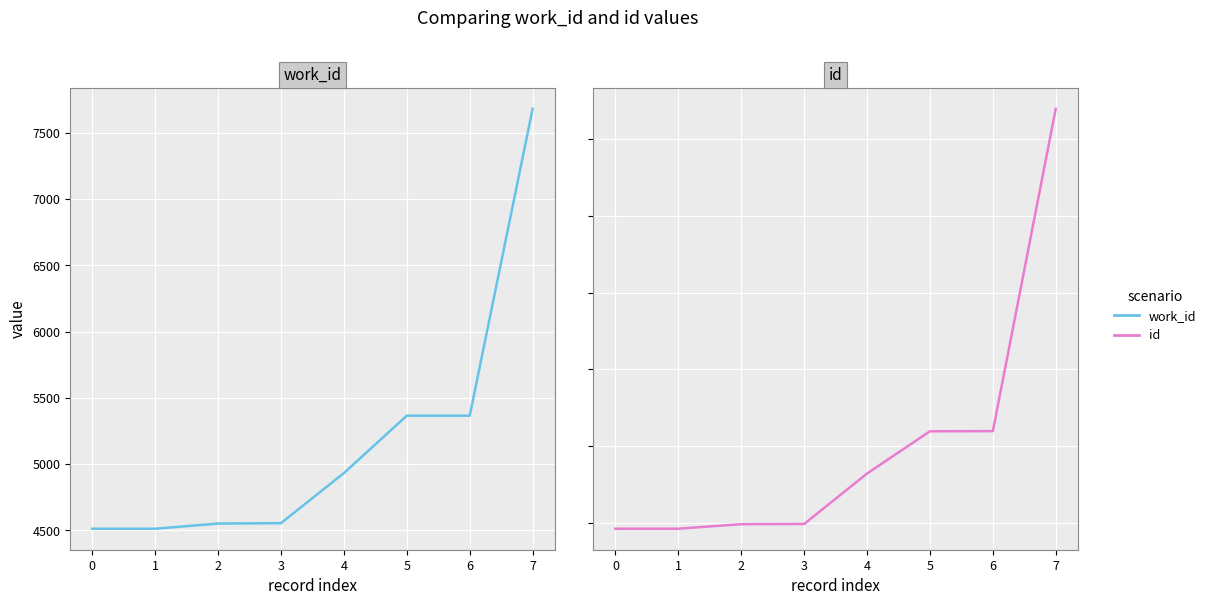

True or false: id has more than 1 interior local peaks.

False